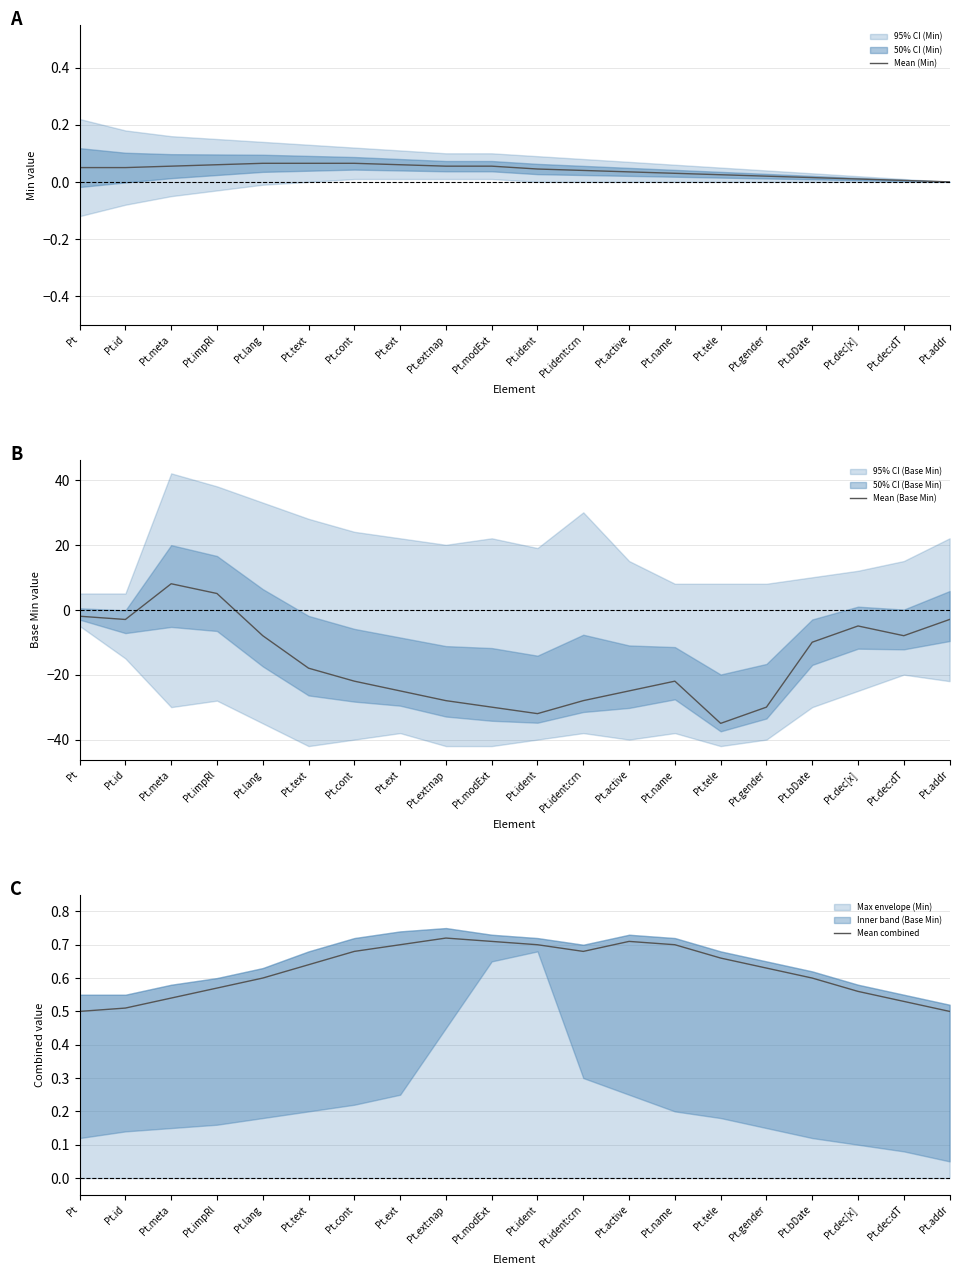

Which series has the largest total across all categories?

Mean combined